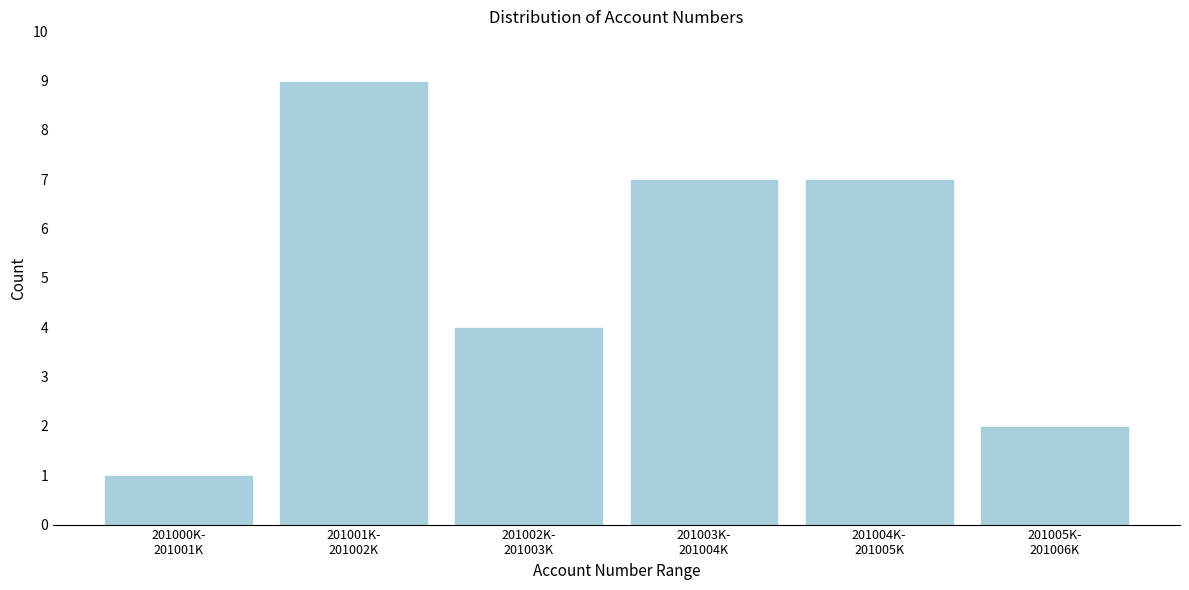

Reading left to right, extract all data points from this chart.

1	9	4	7	7	2